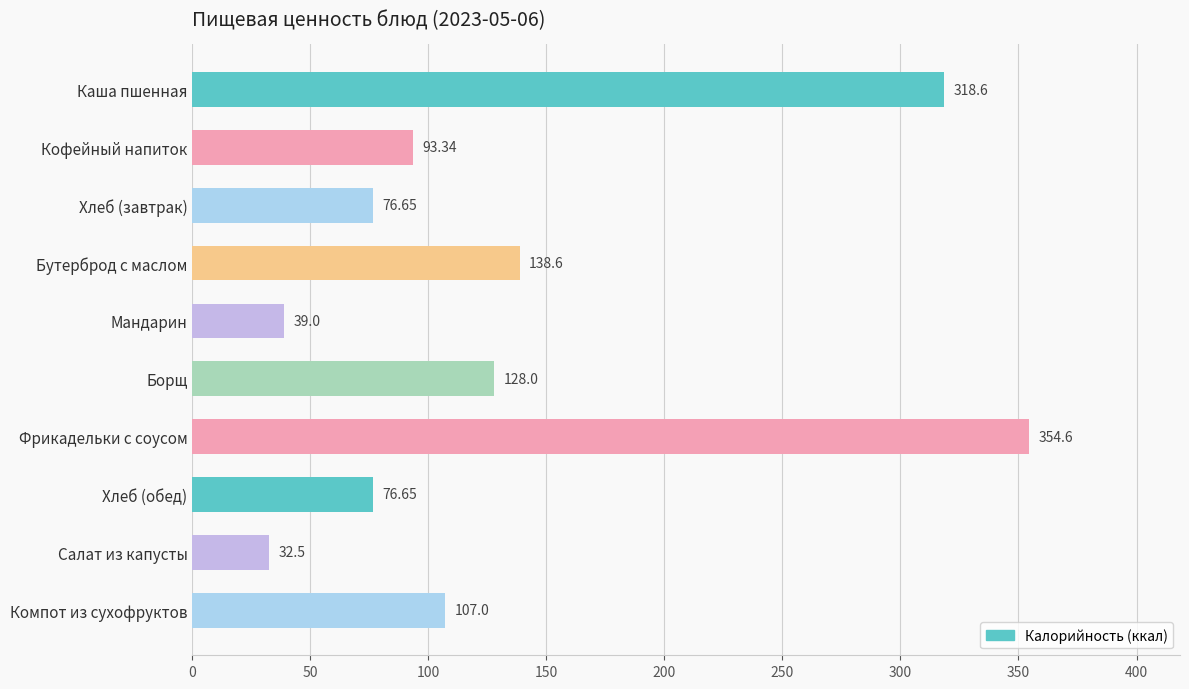

At which category does the chart reach its minimum across all series?

Салат из капусты